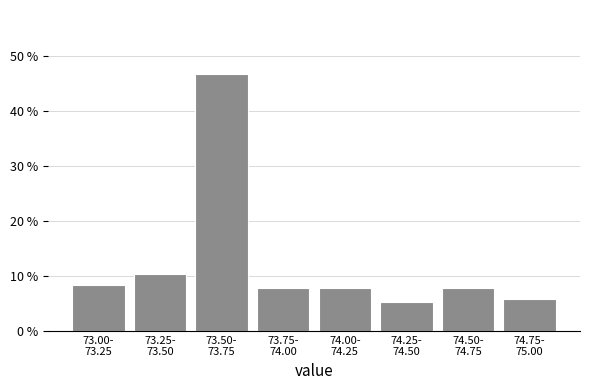

Reading left to right, transcribe all the data shown in this chart.

8.4	10.4	46.8	7.8	7.8	5.2	7.8	5.8